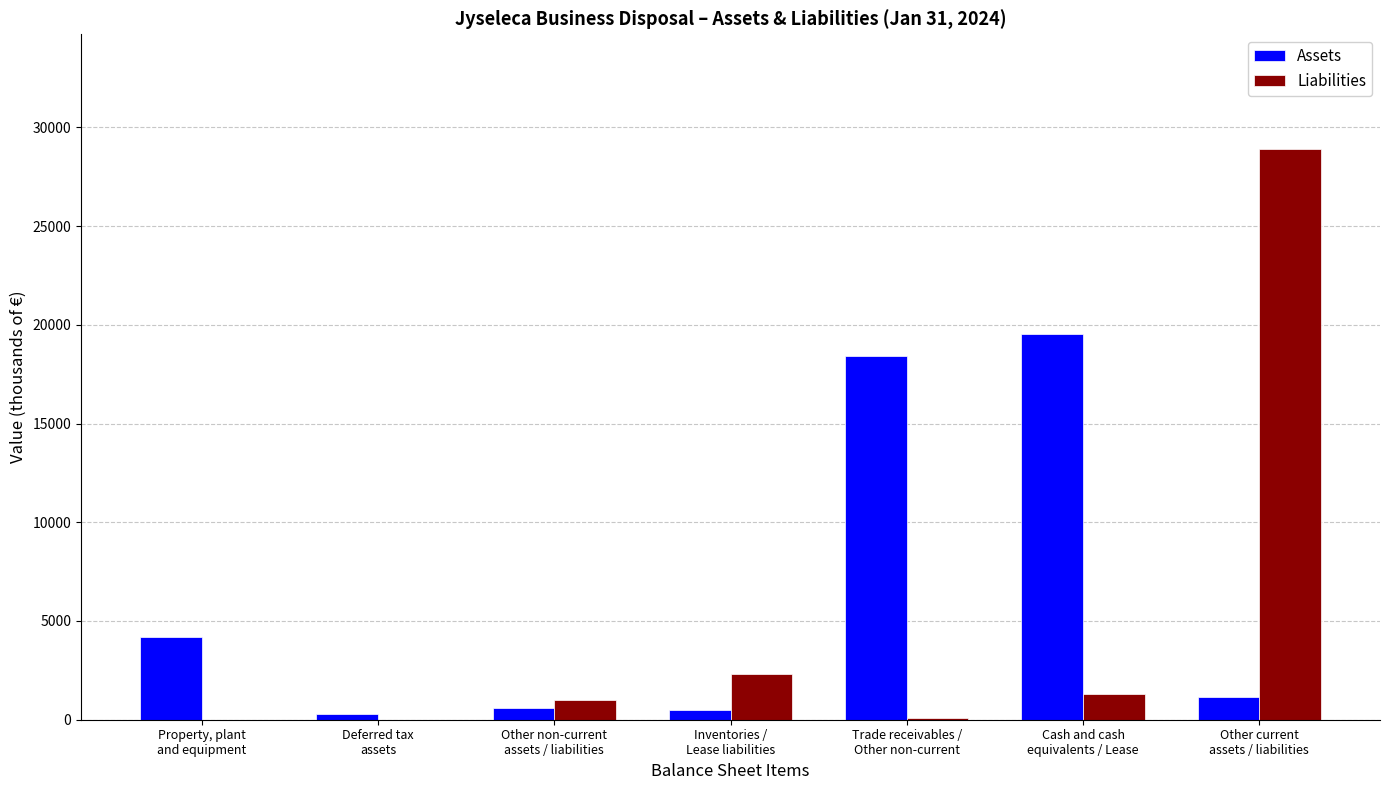

Which category has the highest value across all series?

Other current
assets / liabilities